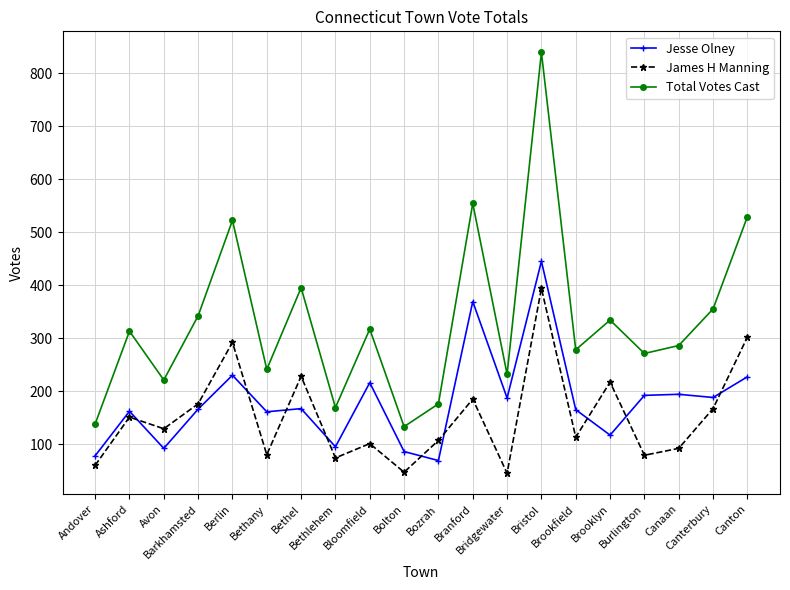

The Jesse Olney series shows 117 at Bozrah. True or false?

False